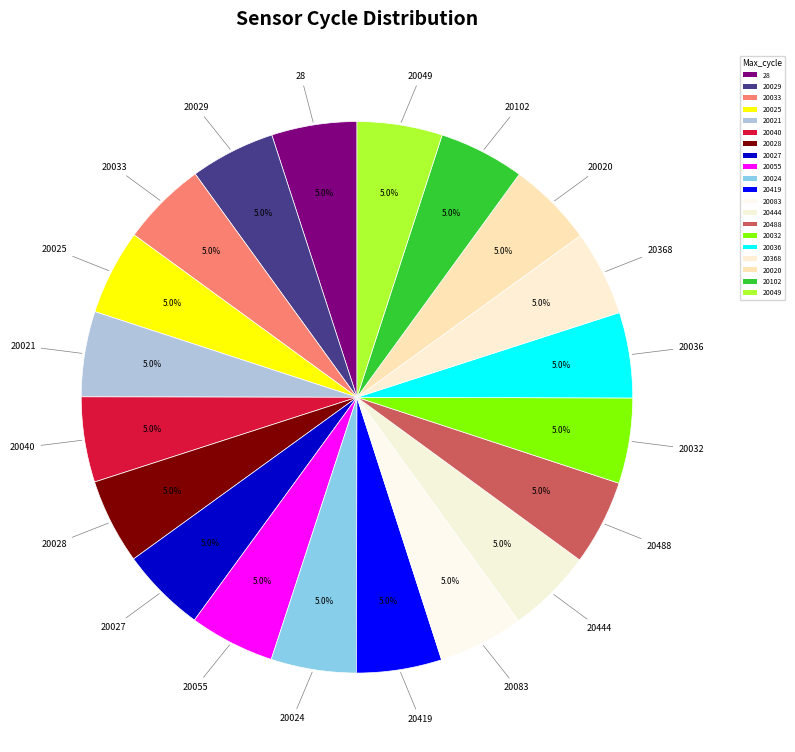

How much of the chart is everything except 20049?

95.0%